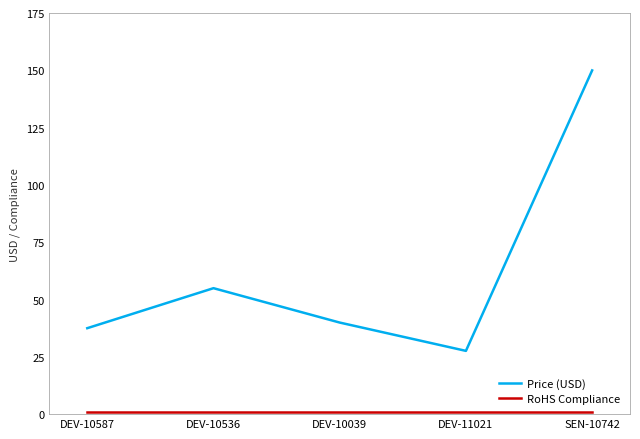

At which category is the sum across all series the highest?

SEN-10742